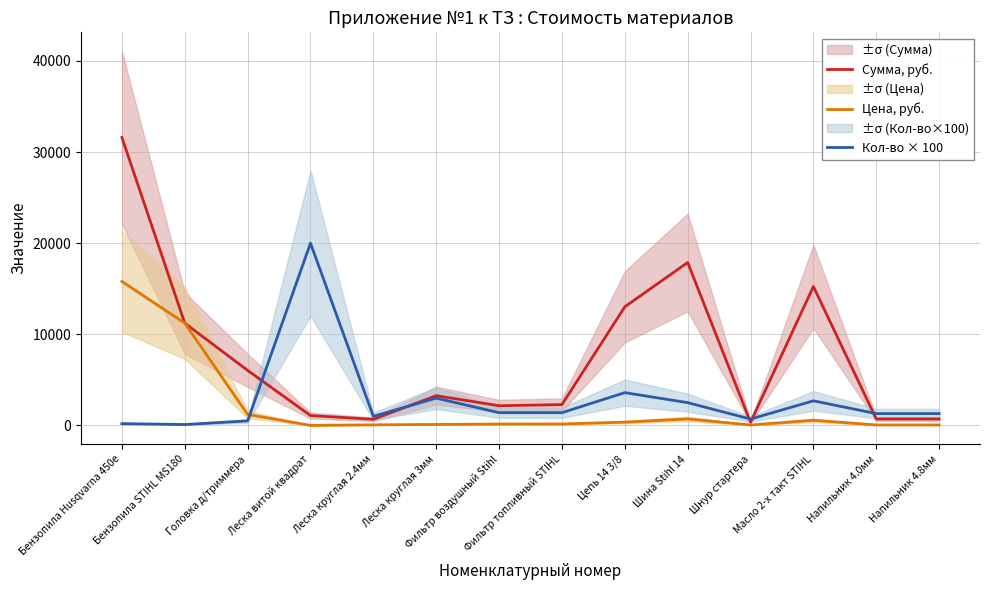

Is this an area chart (filled region under the line)?

No